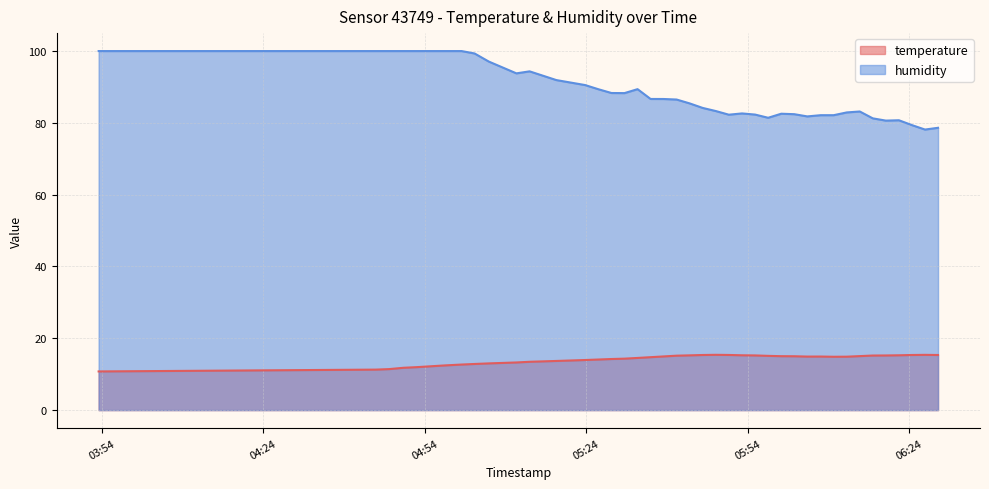

What is the label of the 10th point from the left?

2023-04-19T05:11:01